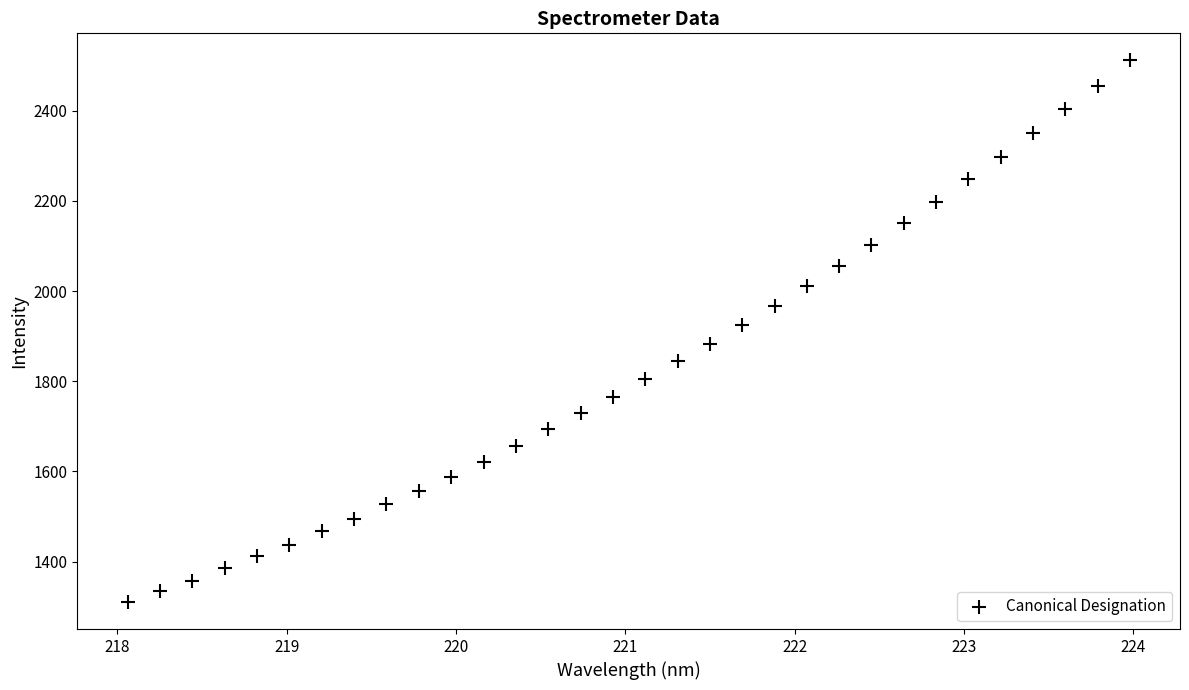

What is the range of X values (max minus min)?

5.9